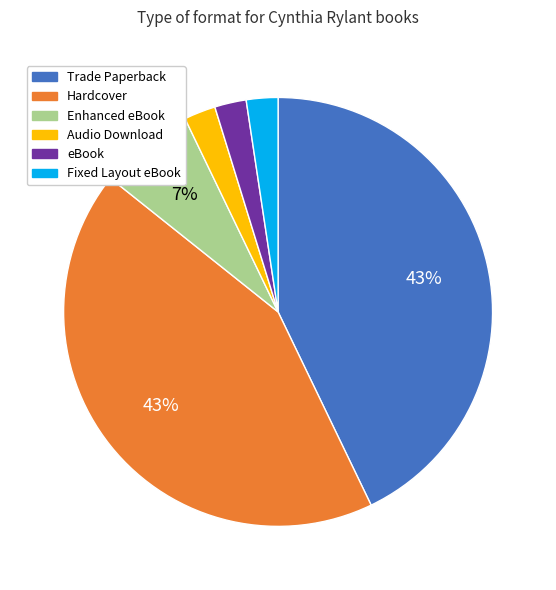

Do Enhanced eBook and Fixed Layout eBook together represent more than half of the pie?

No